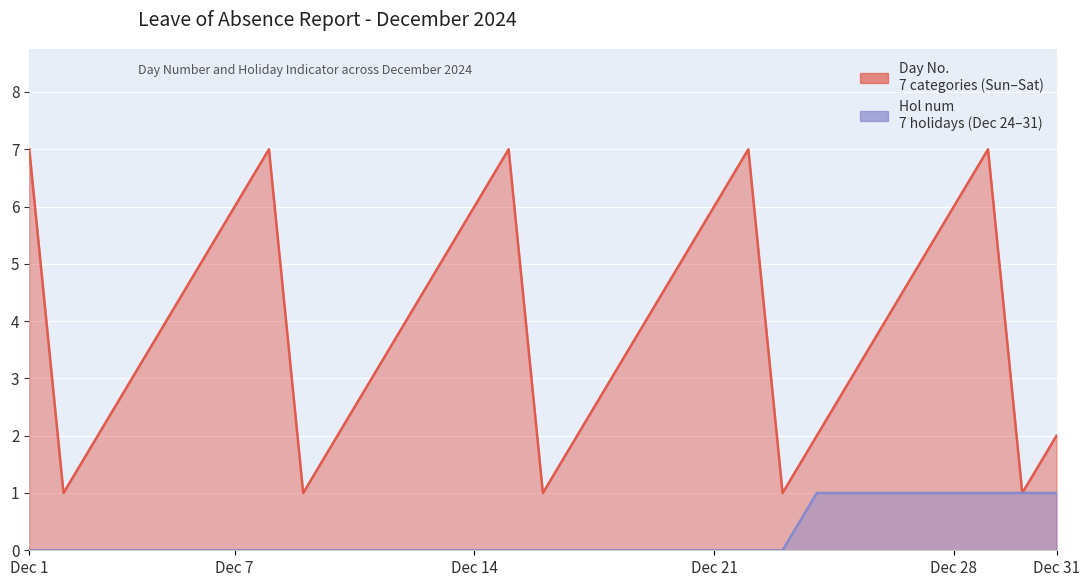

What is the lowest value of the Day No. series?

1